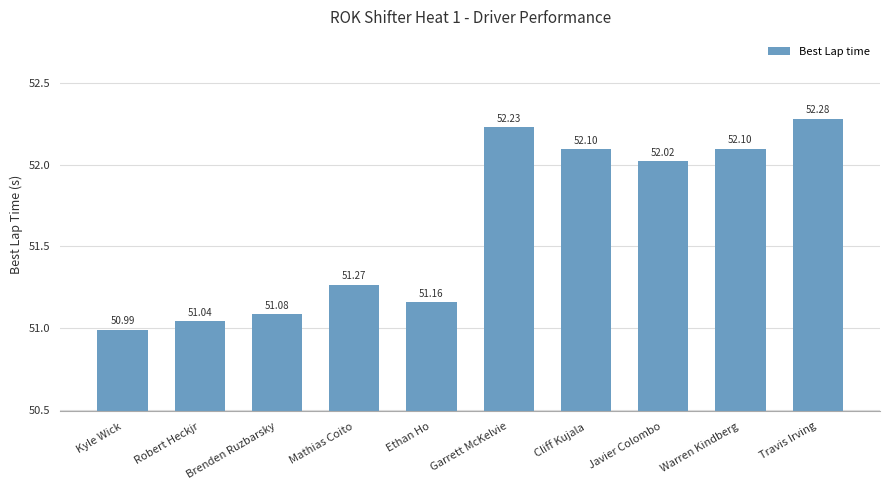

What is the value of the 9th bar from the left?

52.1